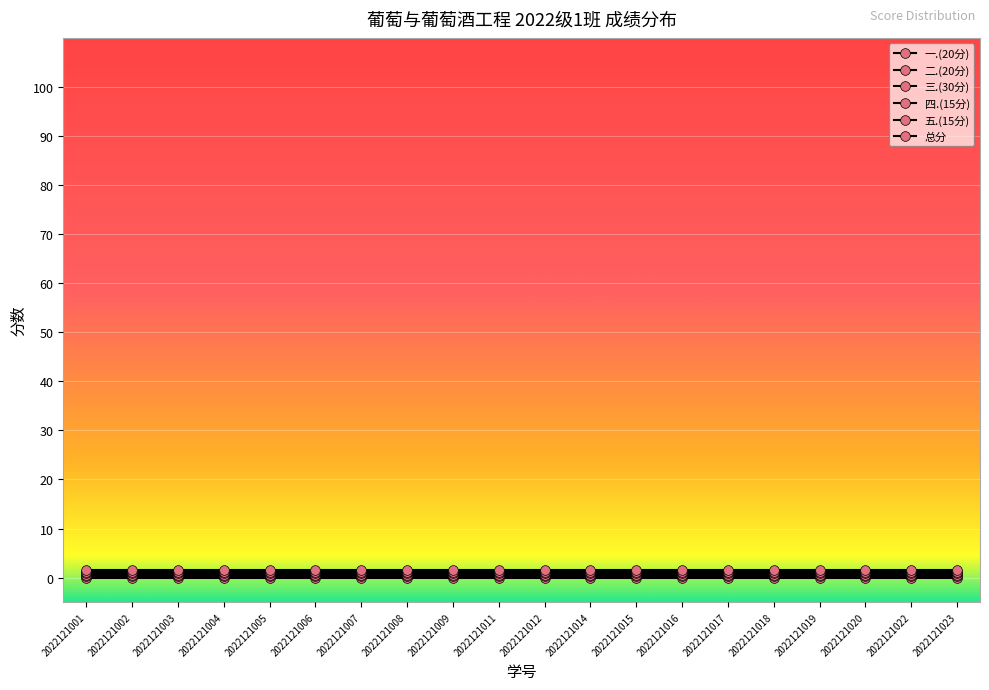

Which series has the largest range (max minus min)?

一.(20分)